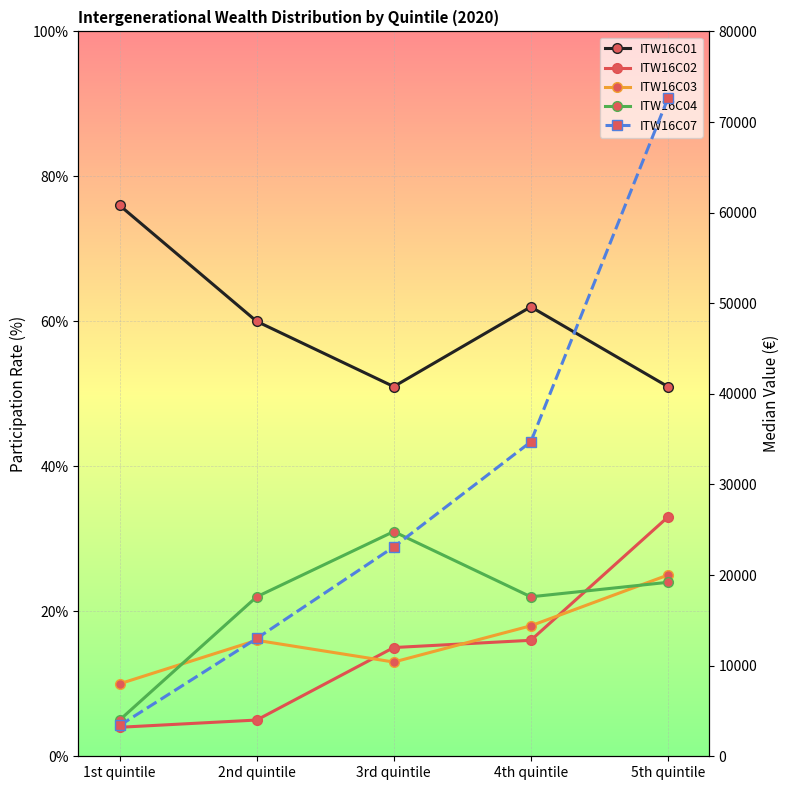

What are all the series names shown in the legend?

ITW16C01, ITW16C02, ITW16C03, ITW16C04, ITW16C07